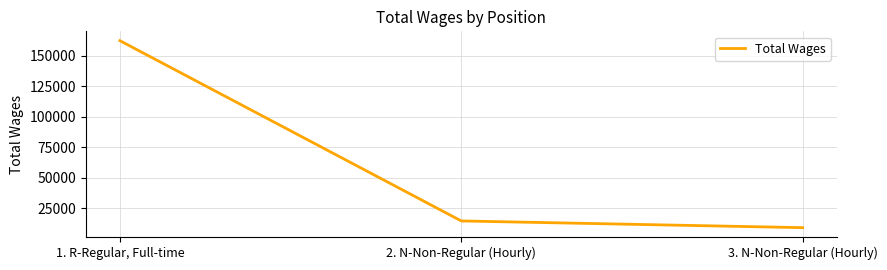

What is the change in value from 1. R-Regular, Full-time to 3. N-Non-Regular (Hourly)?

-153152